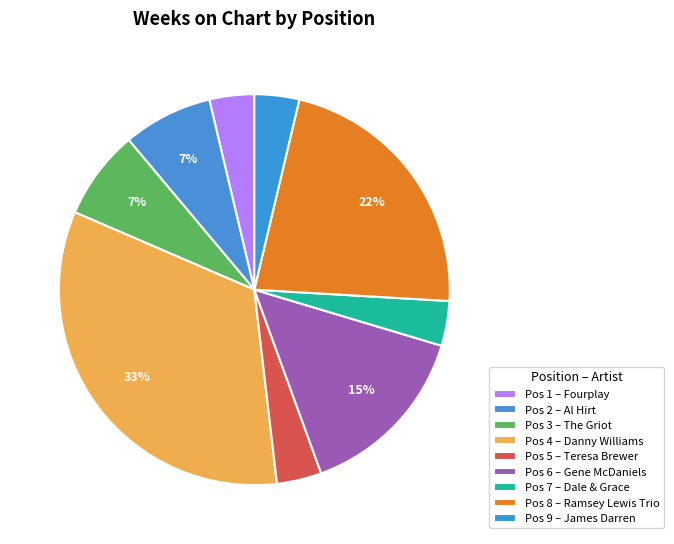

How many slices are in this pie chart?

9